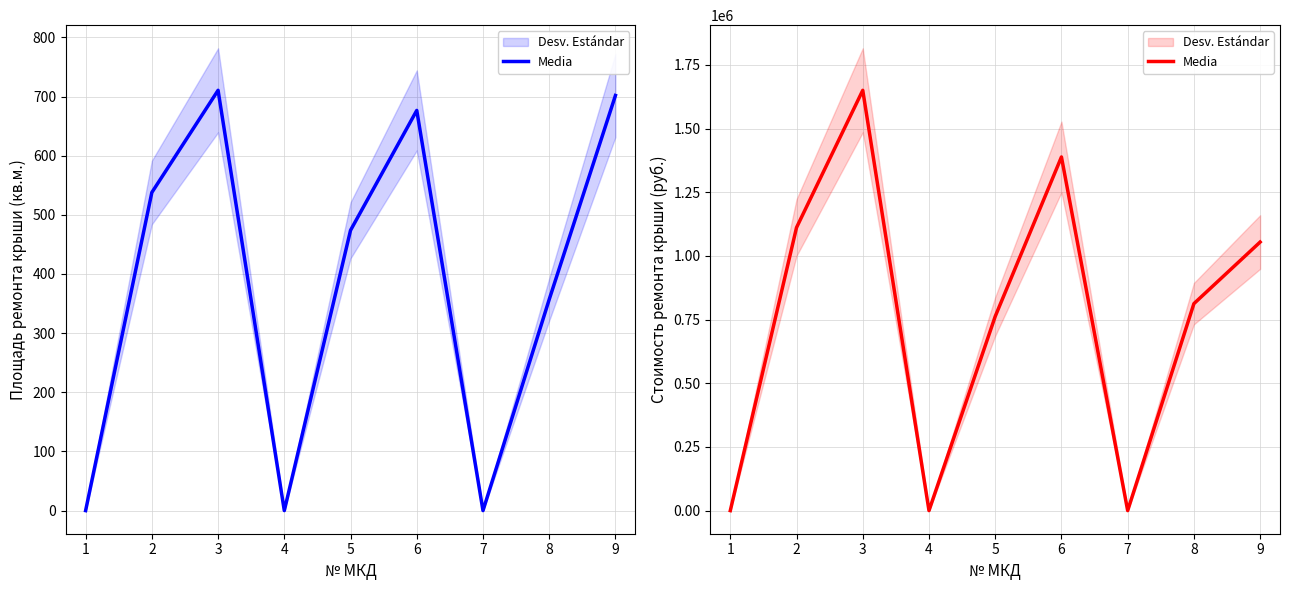

How many lines are shown in the chart?

1